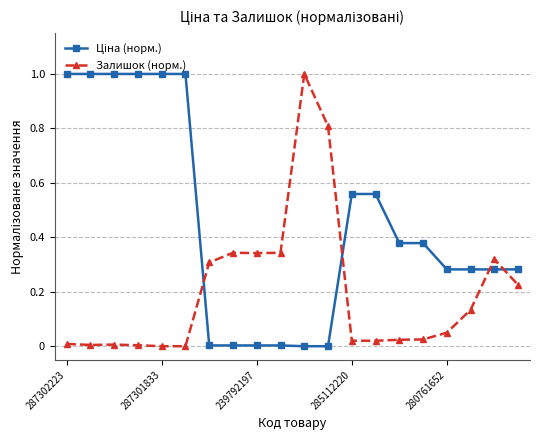

What is the maximum value shown in the chart?

1.0